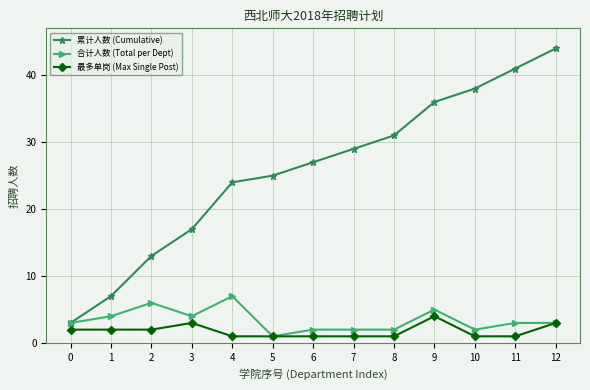

What is the value of the 合计人数 (Total per Dept) point at the 1st from the left?

3